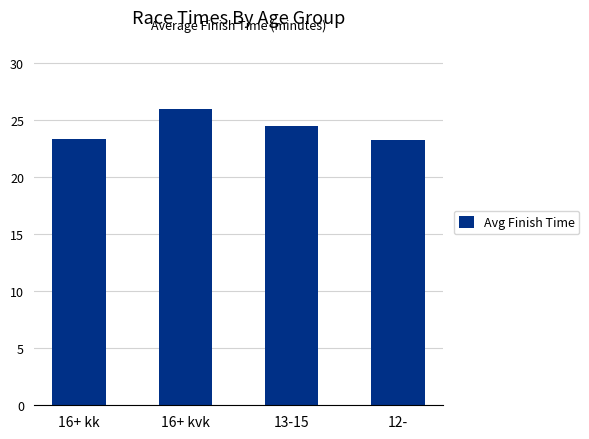

What is the difference between the maximum and minimum values?

2.7